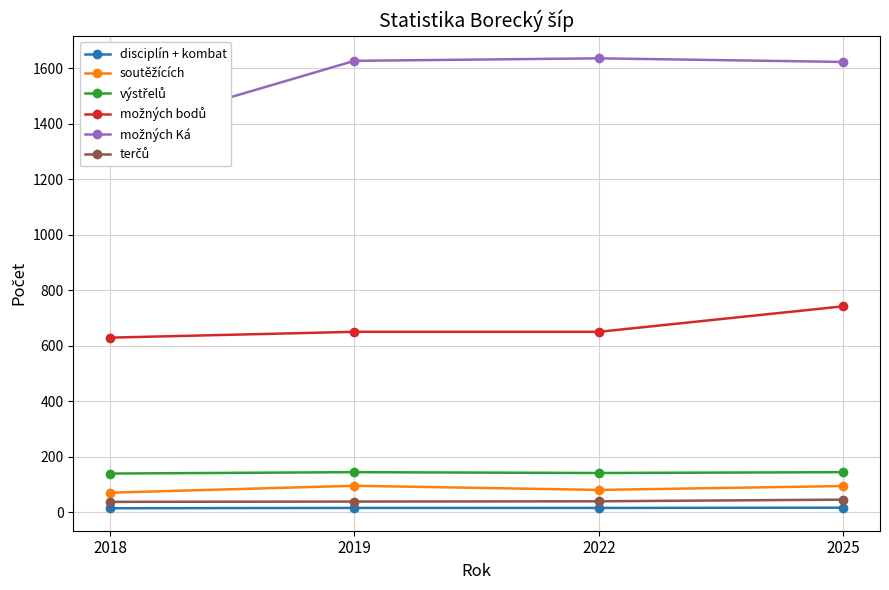

Which category has the lowest value in the disciplín + kombat series?

2018